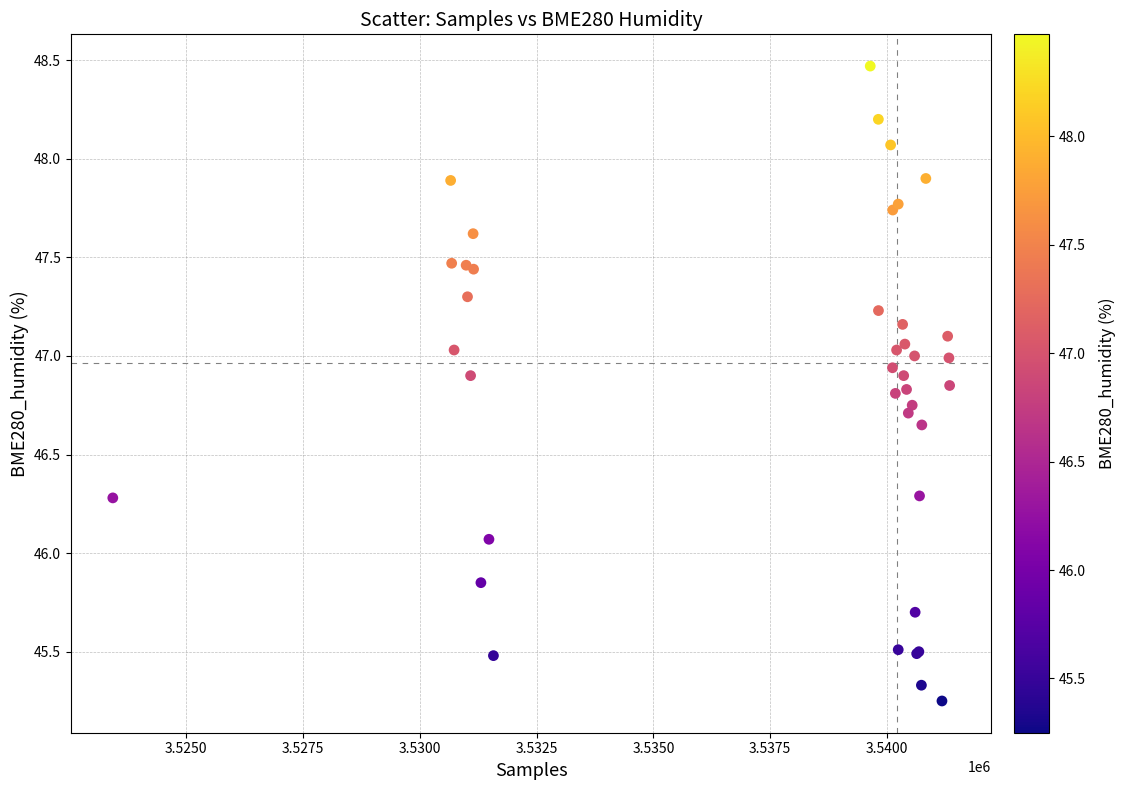

What Y value in the scatter plot is closest to 46?

46.1